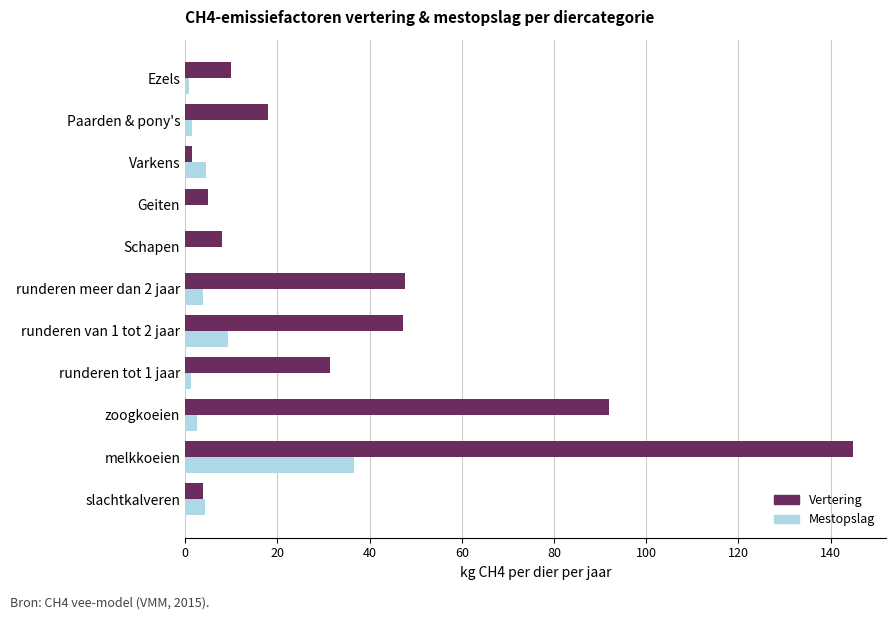

At which category is the sum across all series the highest?

melkkoeien